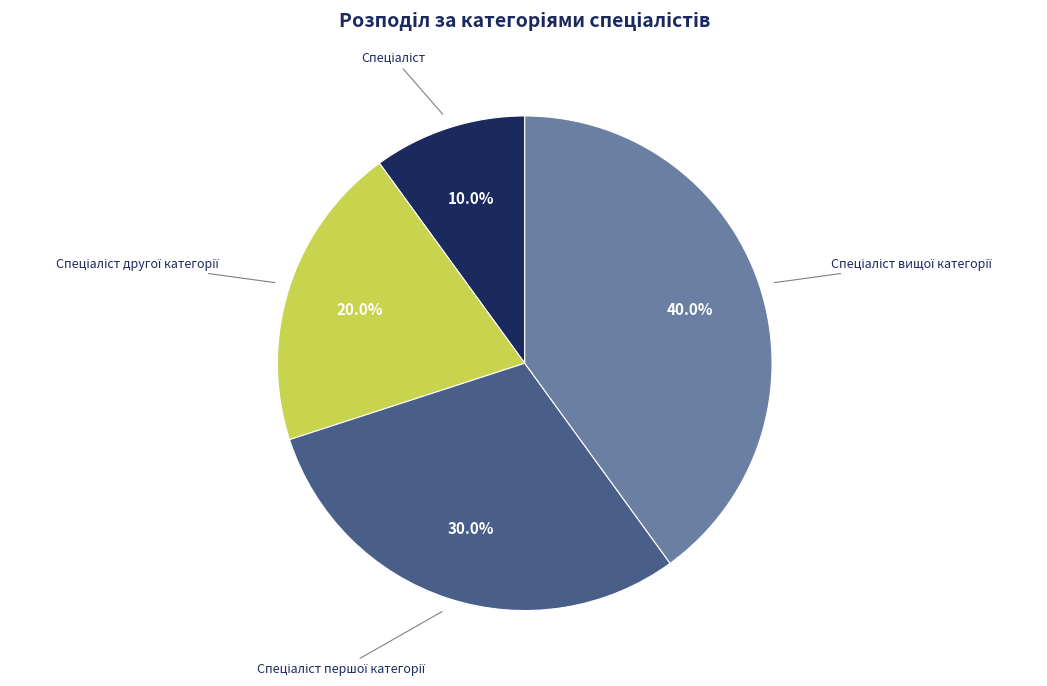

Is there a majority slice in this chart?

No